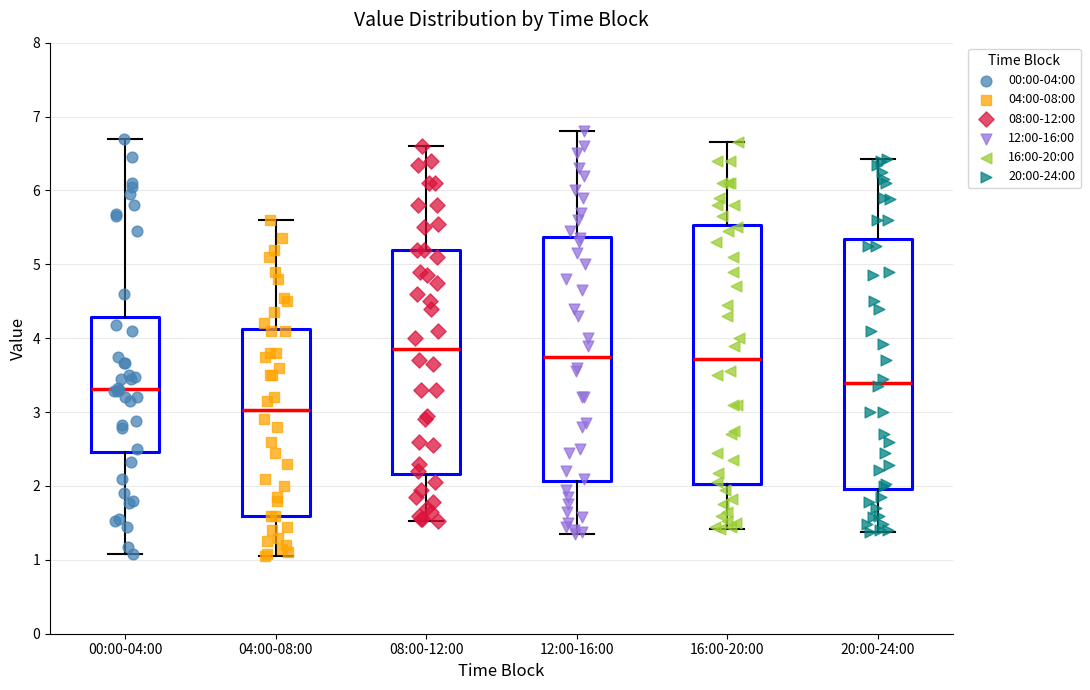

Reading left to right, read every box against the y-axis: the position of its median line, the range the box covers, and the ends of its whiskers. The values are not printed on the chart, so give them approximately, as read against the axis.

00:00-04:00: median 3.3, box 2.5 to 4.3, whiskers 1.1 to 6.7
04:00-08:00: median 3.0, box 1.6 to 4.1, whiskers 1.1 to 5.6
08:00-12:00: median 3.9, box 2.2 to 5.2, whiskers 1.5 to 6.6
12:00-16:00: median 3.8, box 2.1 to 5.4, whiskers 1.4 to 6.8
16:00-20:00: median 3.7, box 2.0 to 5.5, whiskers 1.4 to 6.7
20:00-24:00: median 3.4, box 2.0 to 5.3, whiskers 1.4 to 6.4